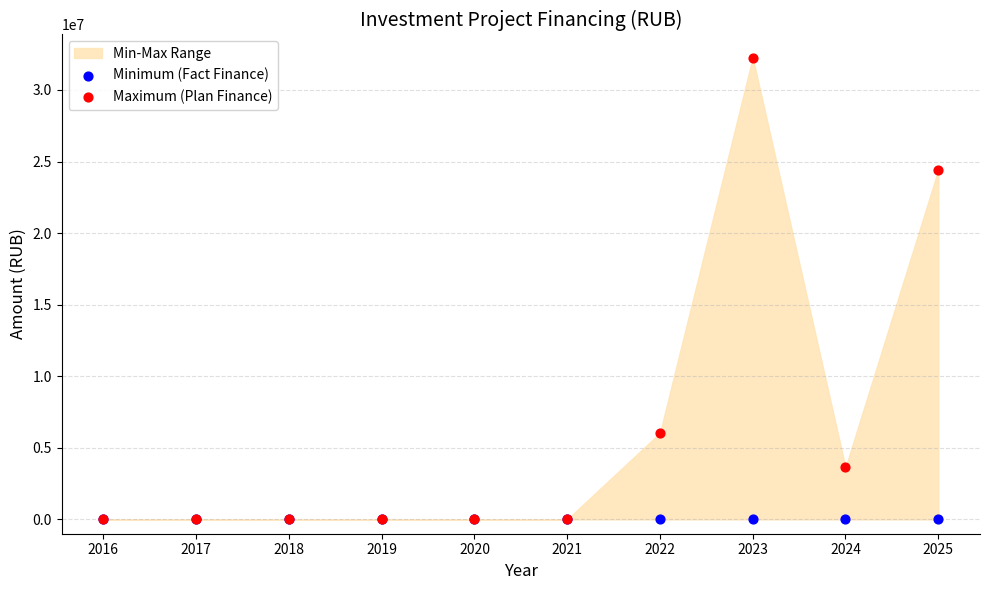

Which series reaches the maximum Y coordinate?

Maximum (Plan Finance)